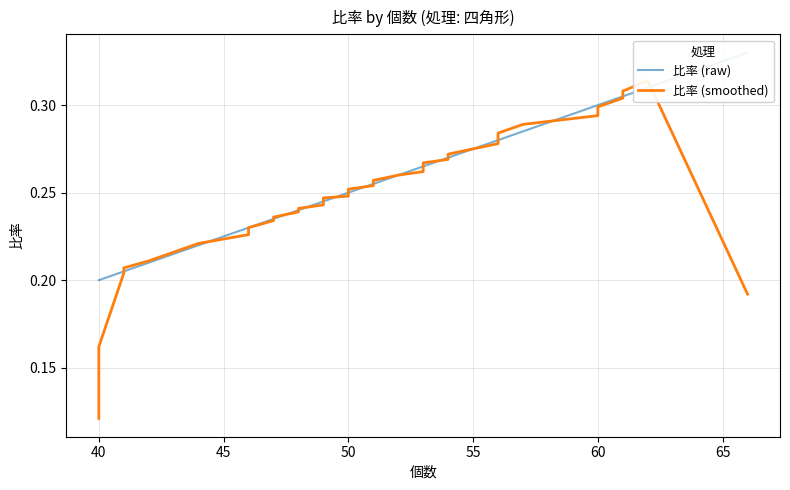

True or false: 比率 (raw) and 比率 (smoothed) cross at least once.

True